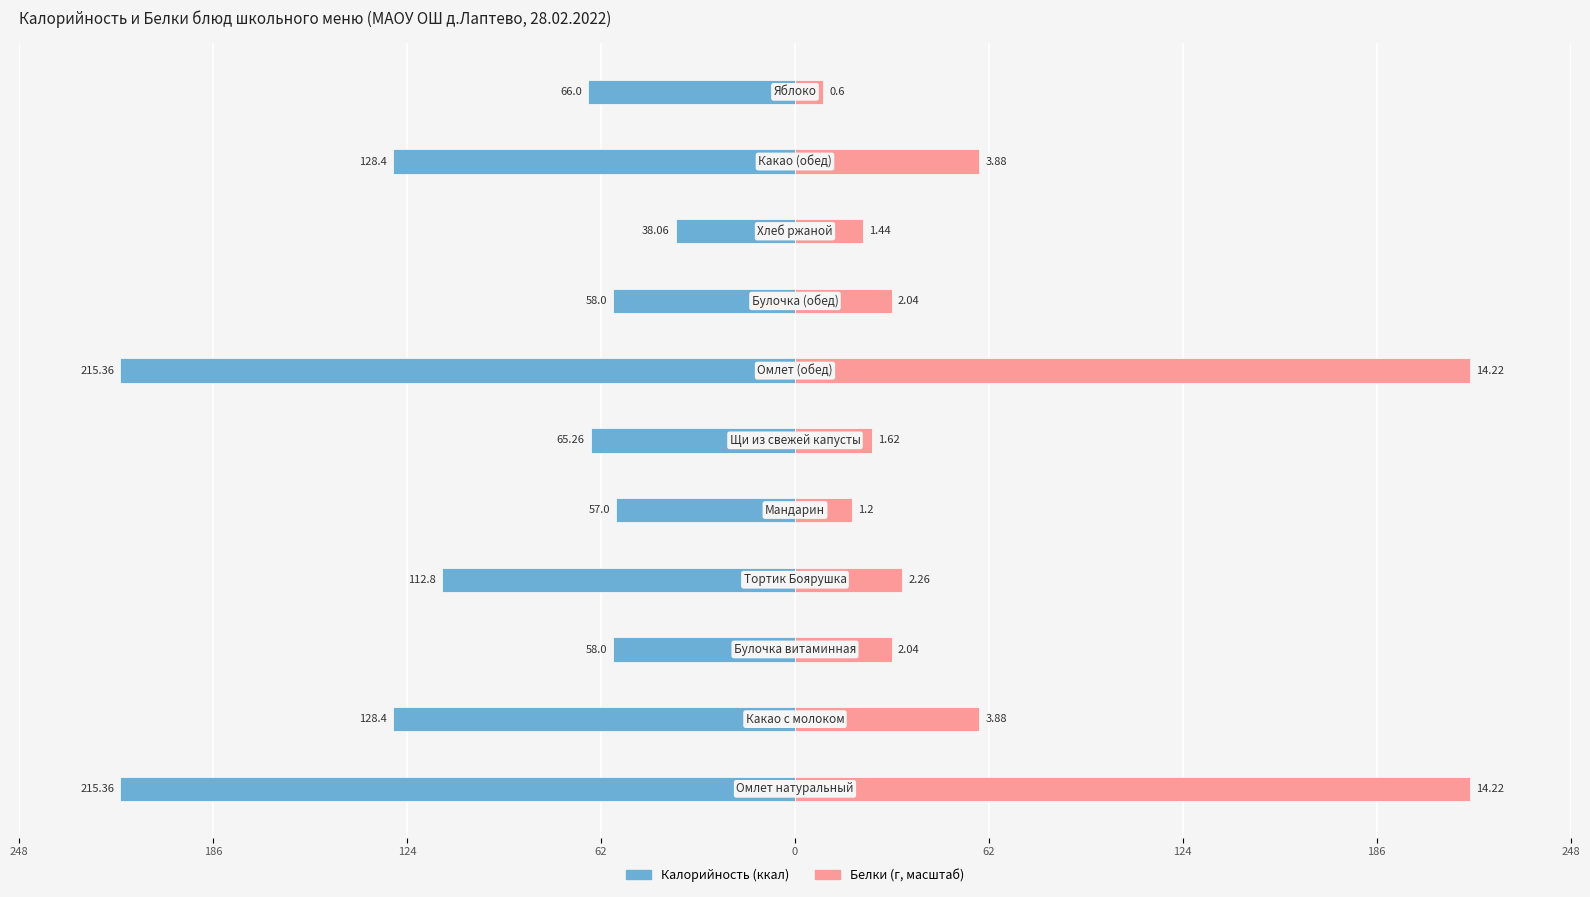

At how many categories does at least one series exceed -59?

11